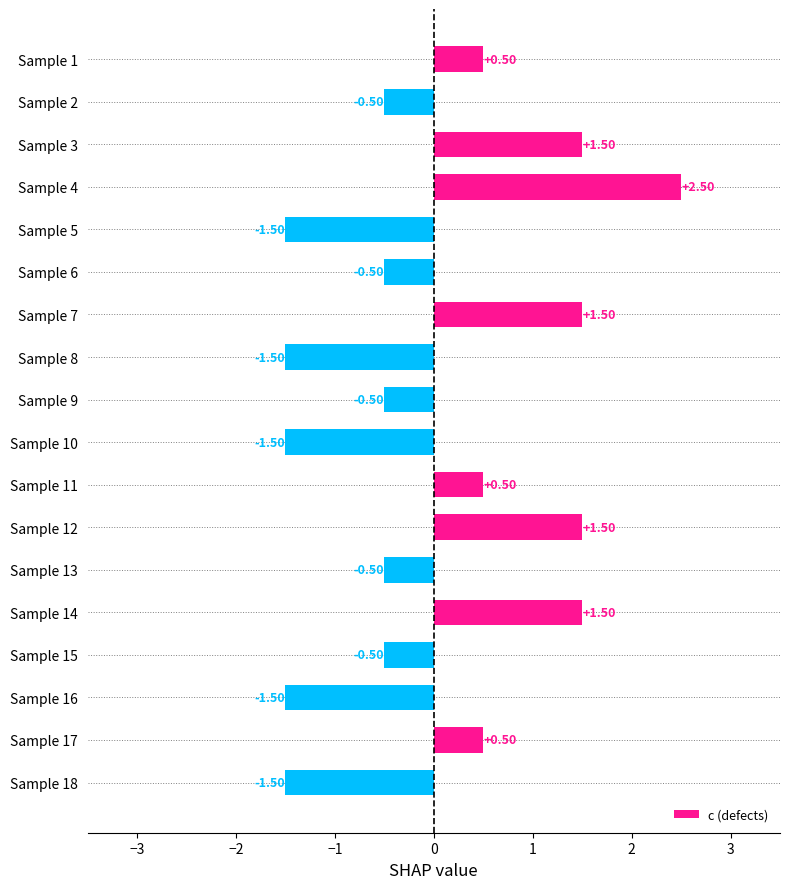

Are the bars grouped side by side (vs. stacked)?

No